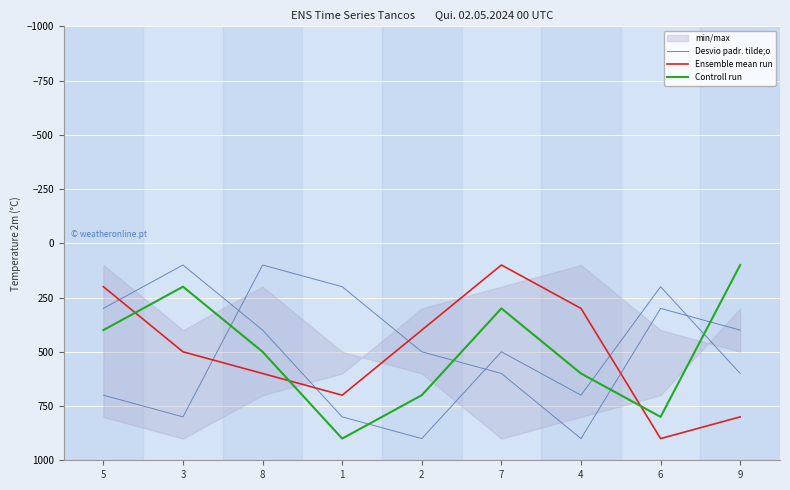

At how many categories does at least one series exceed 477?

8